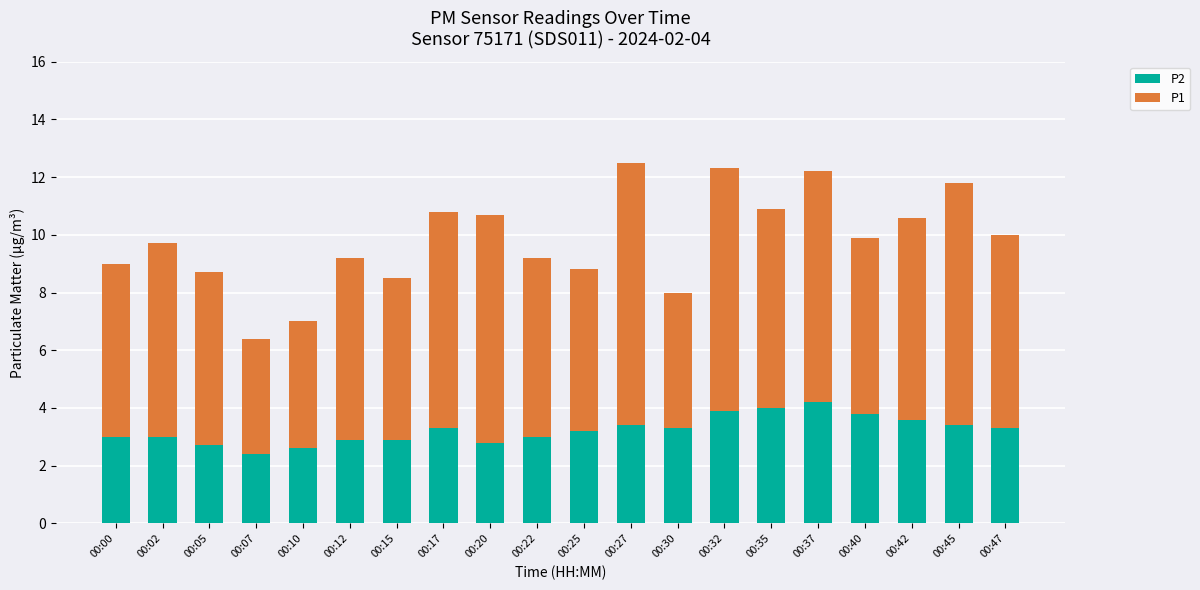

What is the sum of all P2 values?

64.7